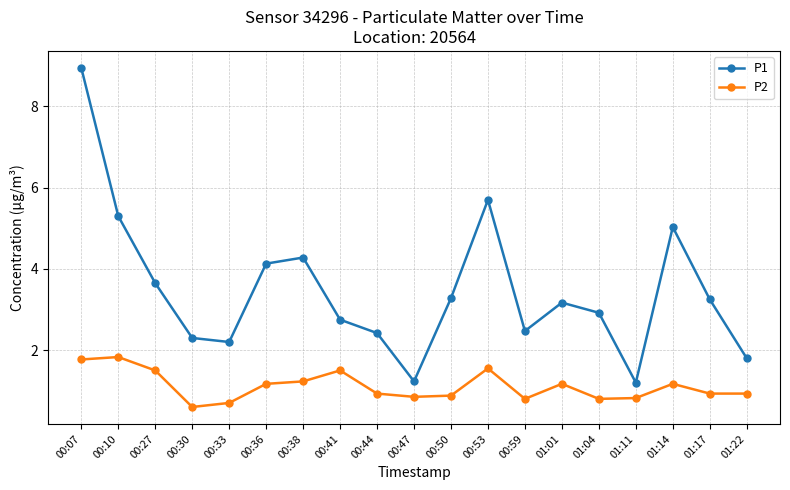

What is the difference between the highest and lowest values at 01:01?

2.0